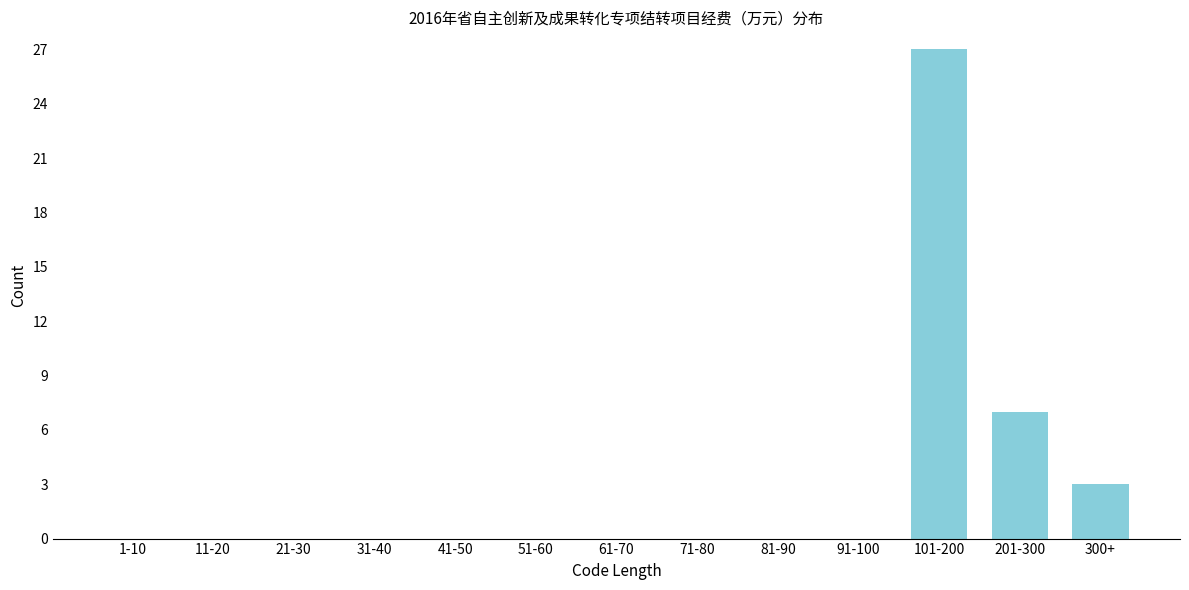

Reading left to right, list all the values displayed in this chart.

1-10=0	11-20=0	21-30=0	31-40=0	41-50=0	51-60=0	61-70=0	71-80=0	81-90=0	91-100=0	101-200=27	201-300=7	300+=3